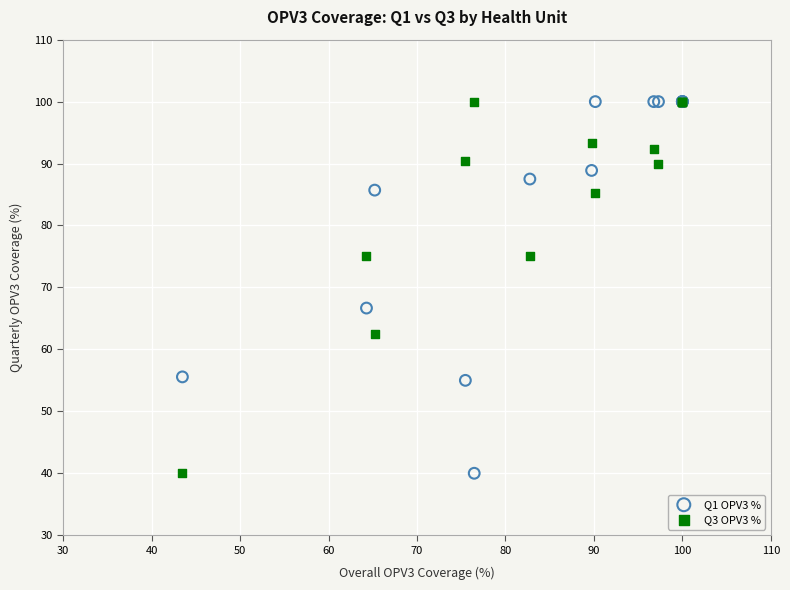

Across all series, what Y value is closest to 70?

66.7